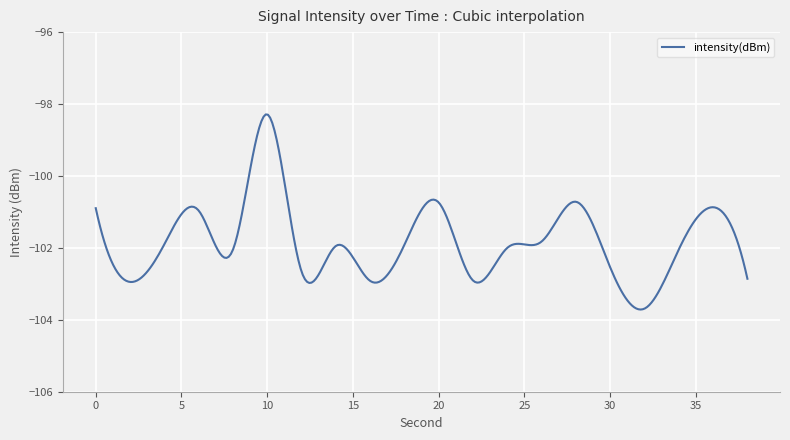

What is the smallest value displayed?

-103.7